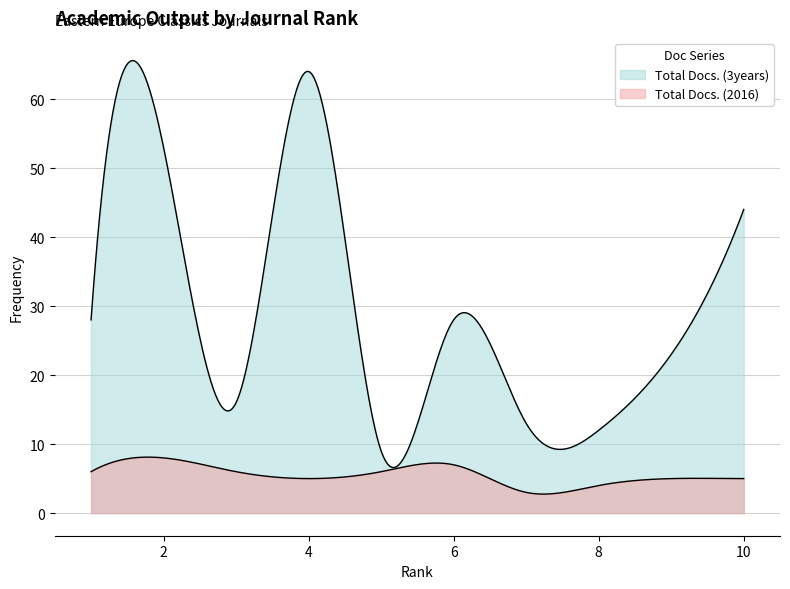

Between 7 and 8, which series saw the biggest shift?

Total Docs. (2016)